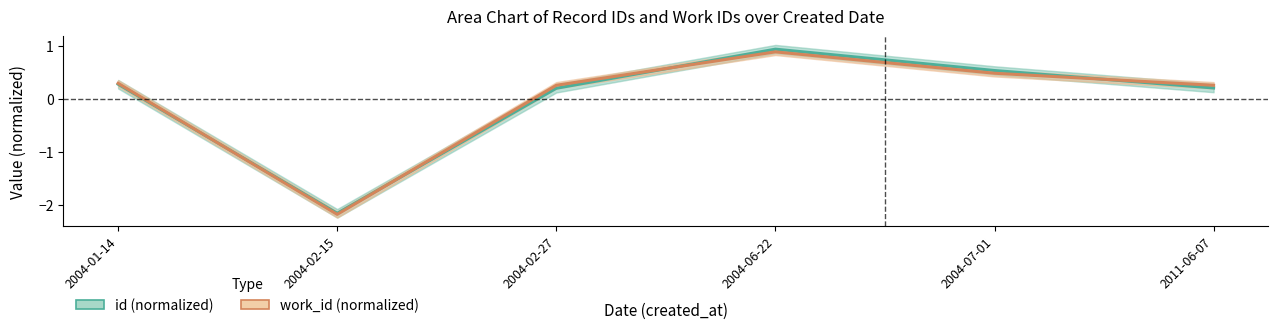

Which has a higher value, 2004-02-15 or 2011-06-07?

2011-06-07